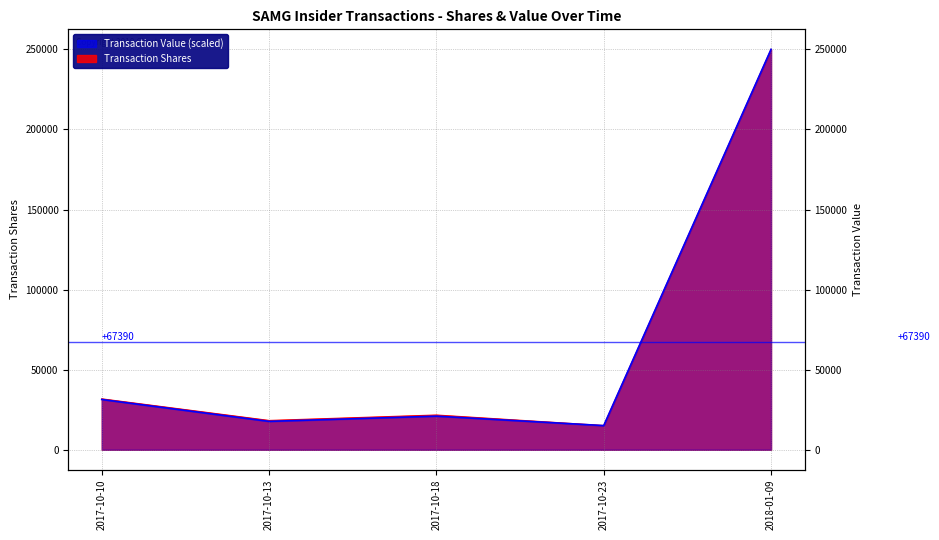

At which label is Transaction Shares closest to 132575?

2017-10-10